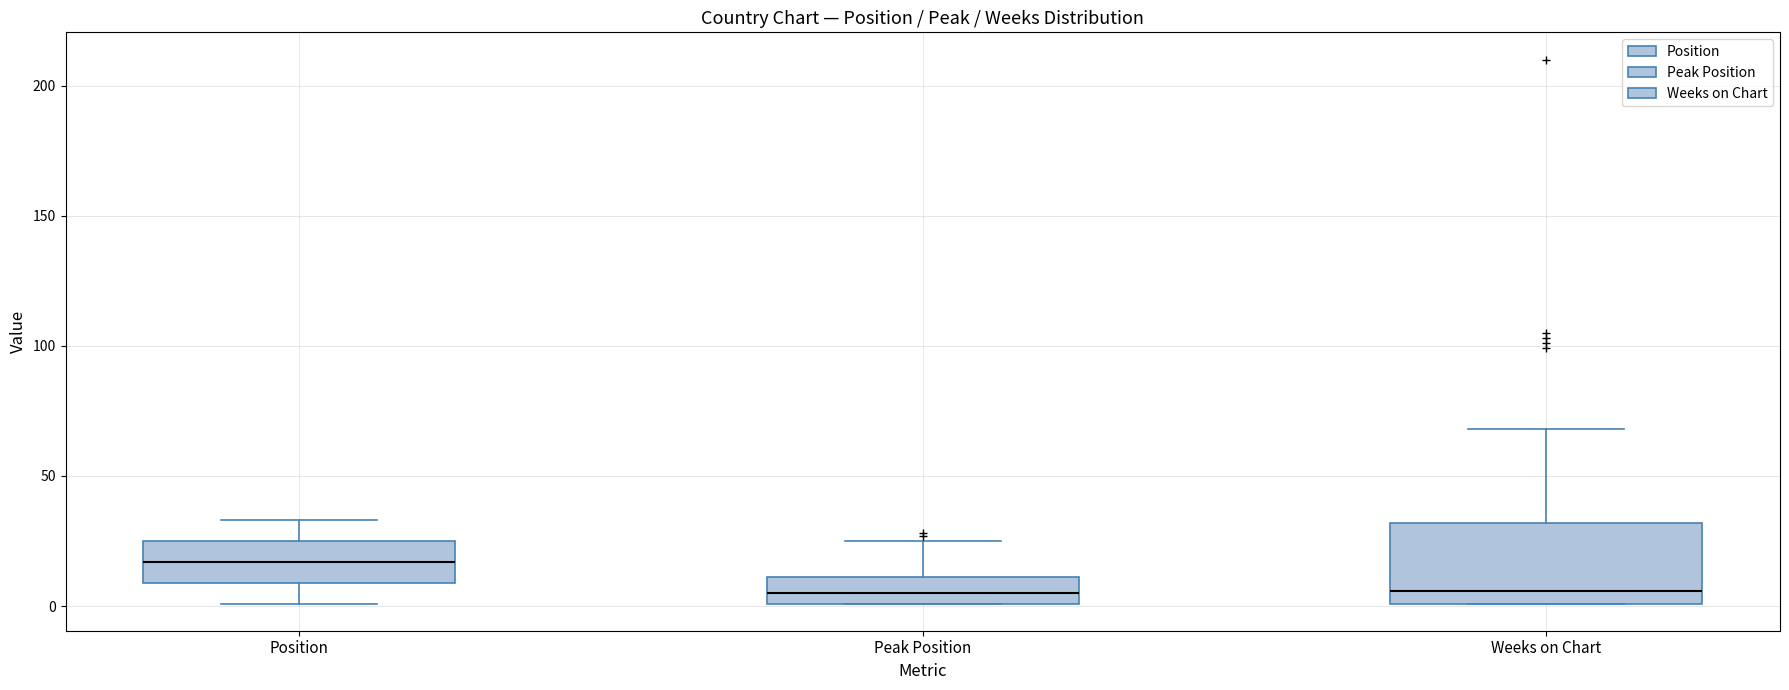

Which box is the tallest, from its lower edge to its upper edge?

Weeks on Chart